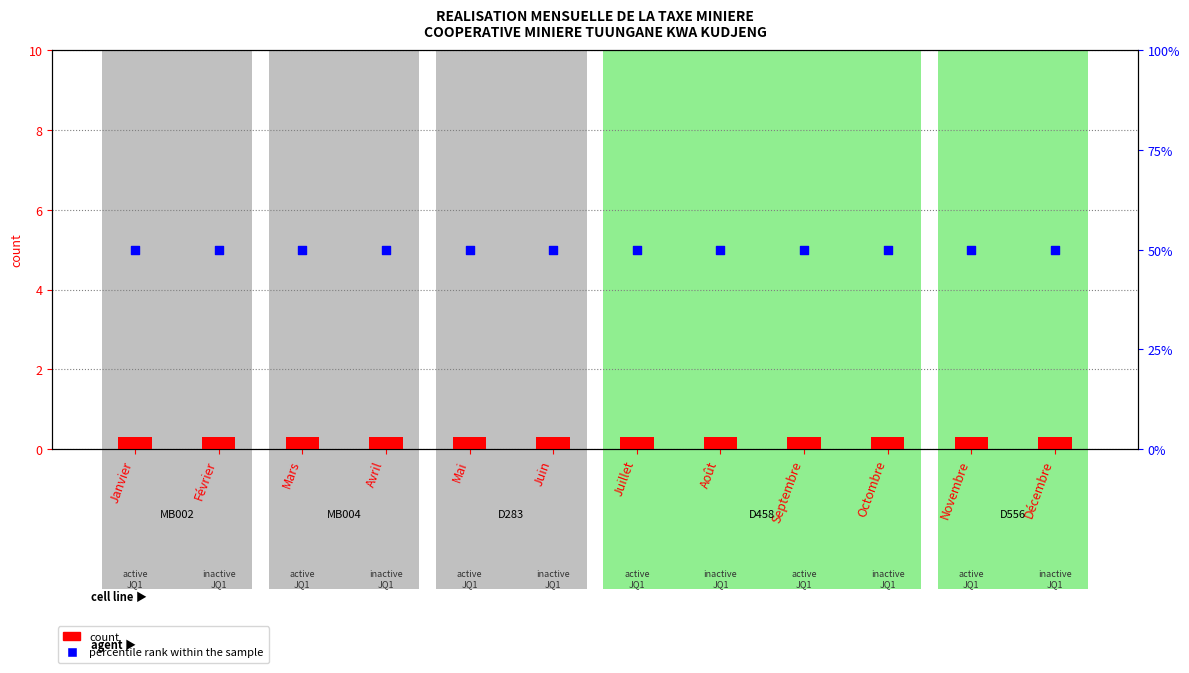

What are all the series names shown in the legend?

count, percentile rank within the sample